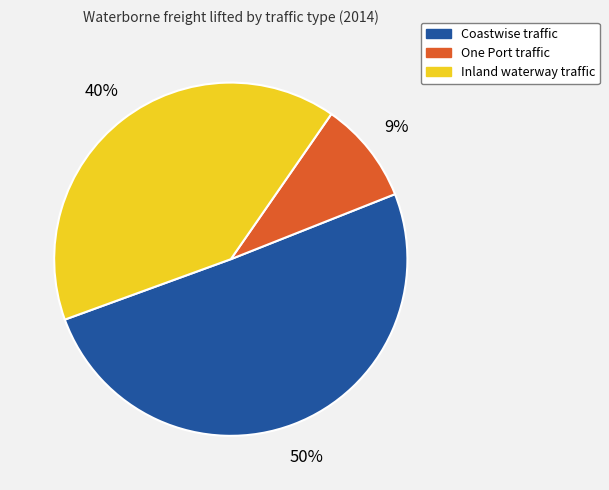

Between Inland waterway traffic and Coastwise traffic, which is larger?

Coastwise traffic